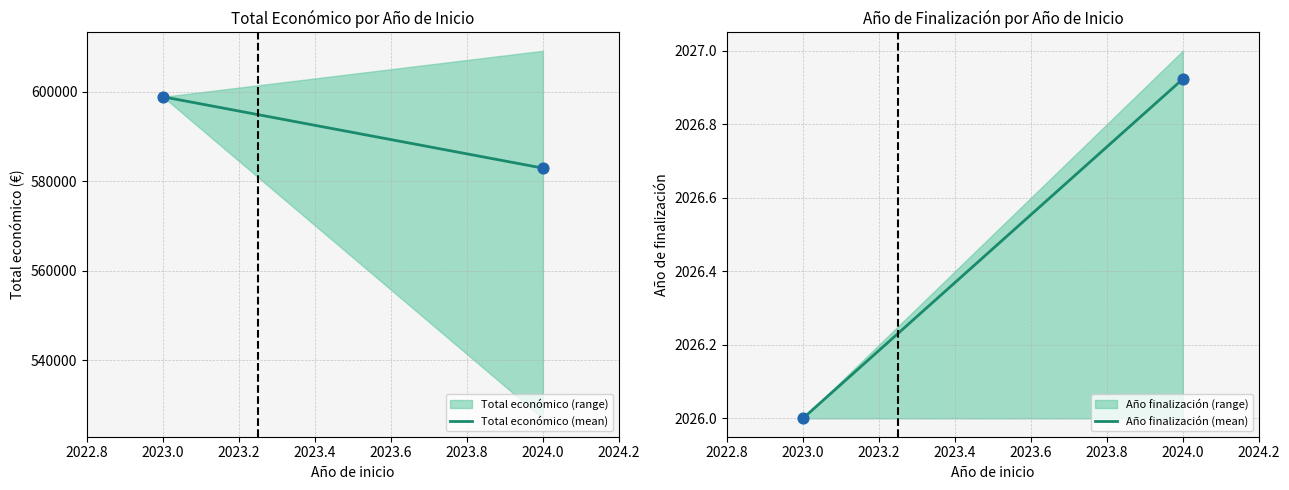

Which series reaches the minimum Y coordinate?

Año finalización (mean)